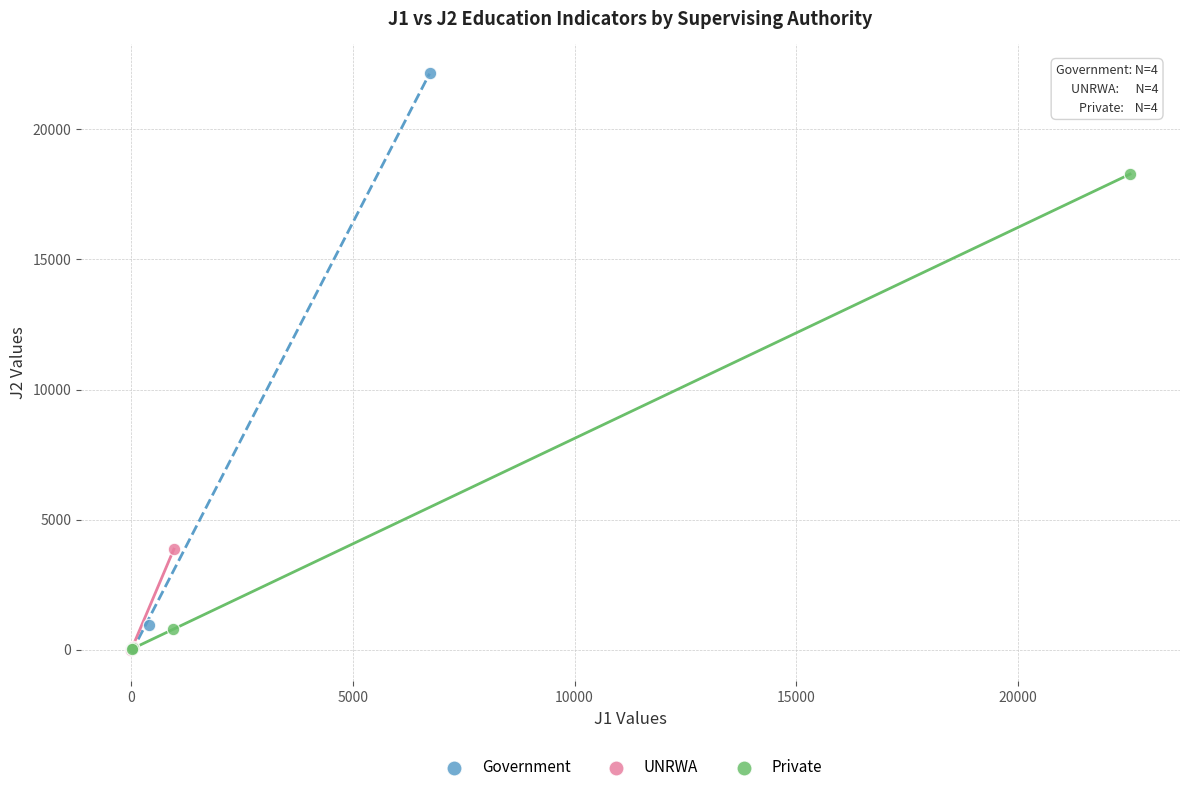

Which series contains the highest Y value?

Government